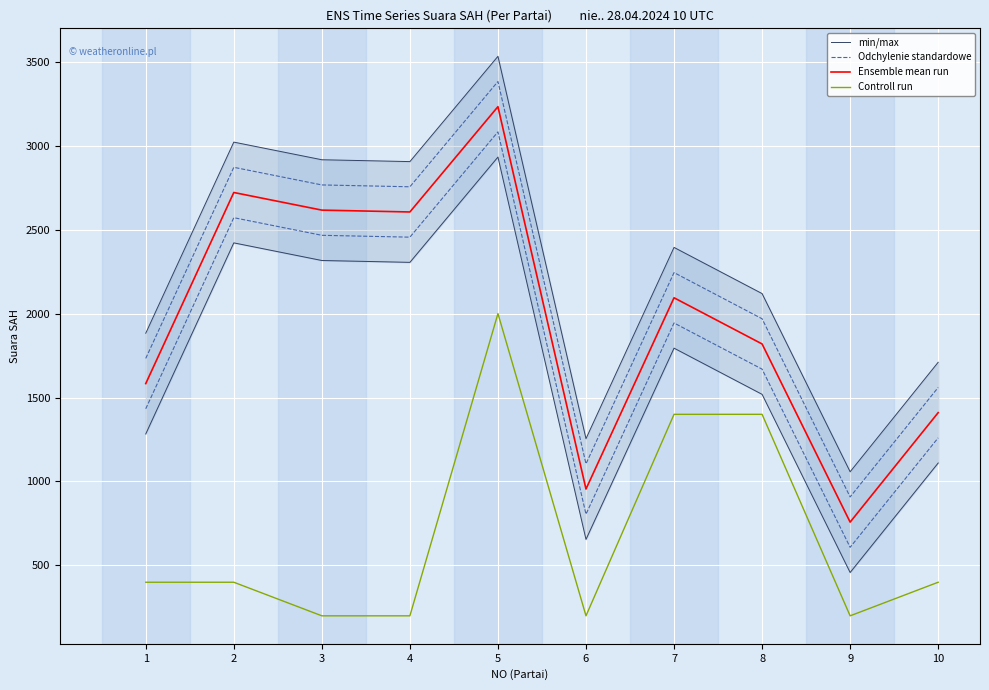

True or false: min/max and Ensemble mean run cross at least once.

False